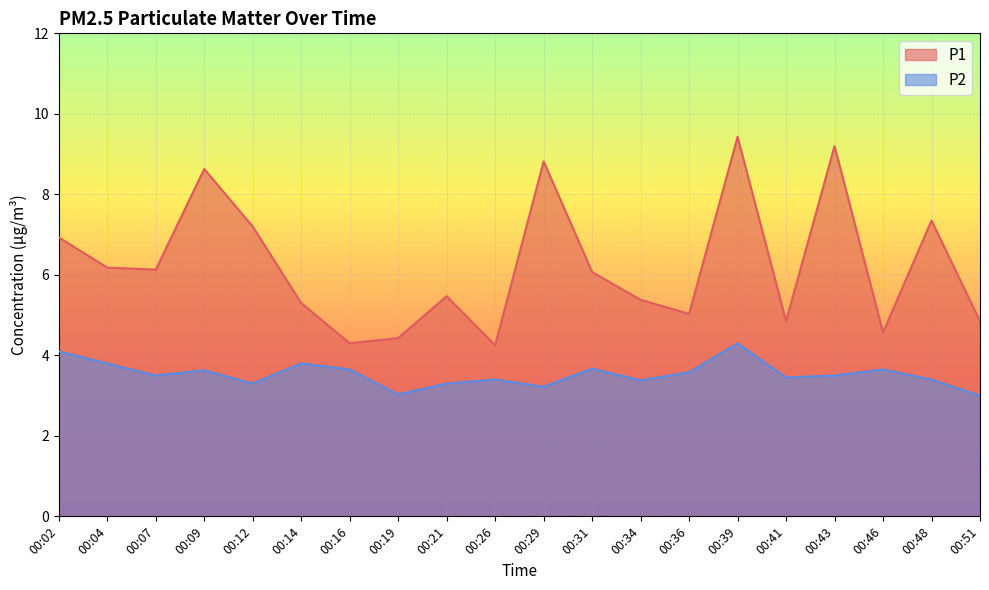

How many lines are shown in the chart?

2